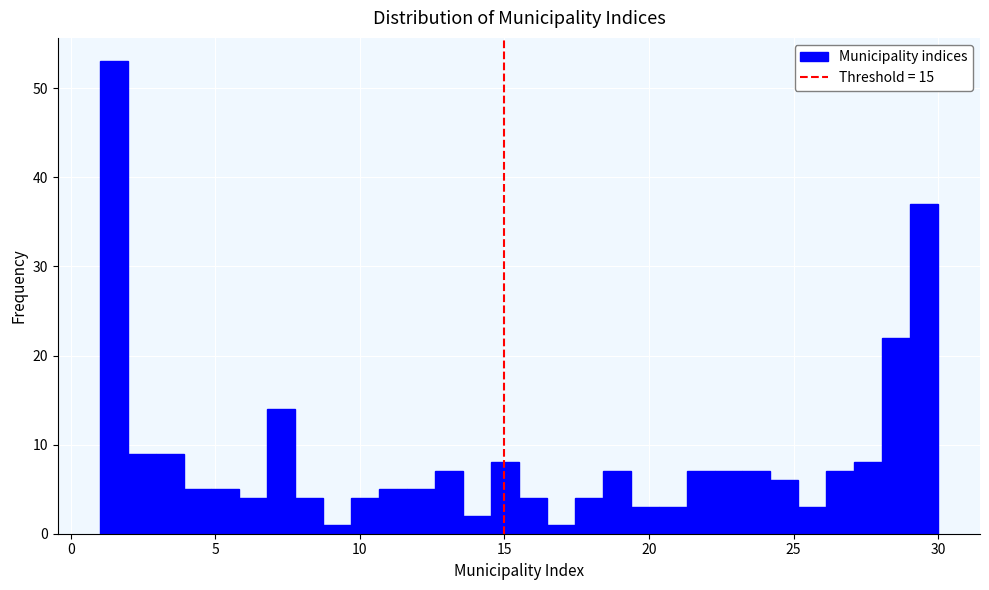

Around what value on the x-axis is the tallest bar? Give the approximate position of its centre, as read against the axis.

1.5